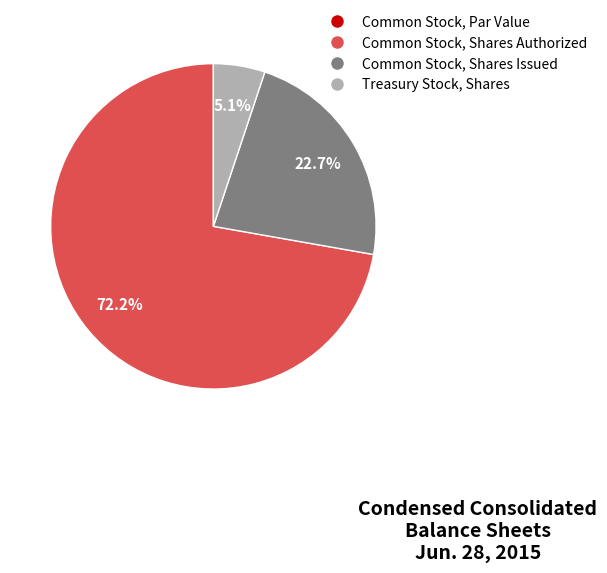

Which slice is the largest?

Common Stock, Shares Authorized